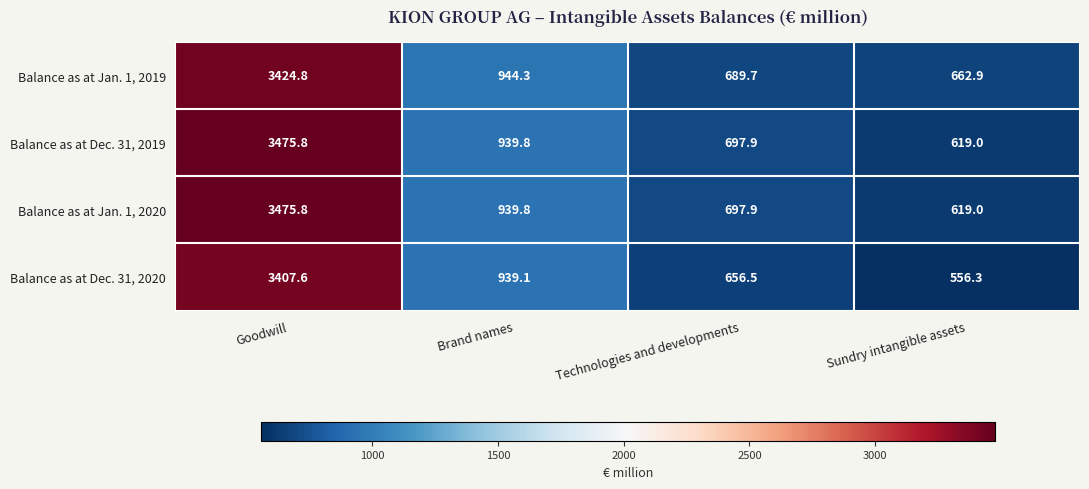

What is the approximate value of Balance as at Jan. 1, 2019 at Brand names?

944.3